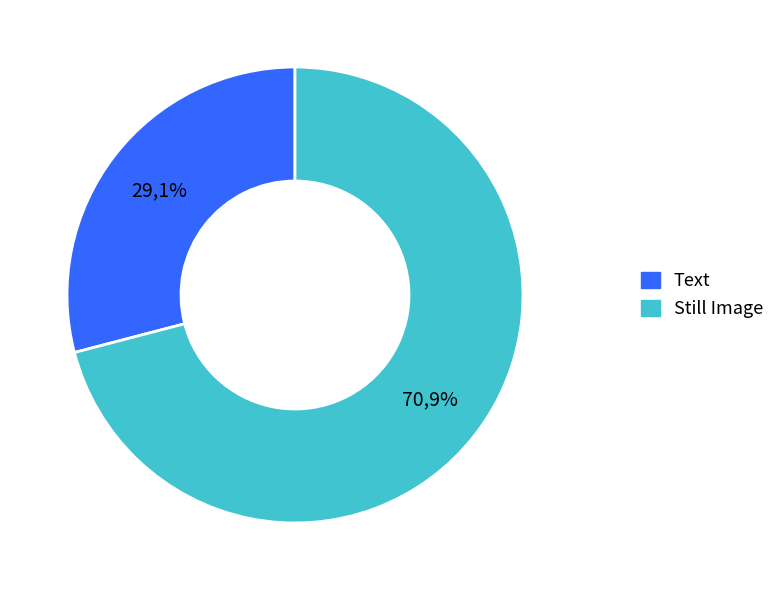

Is the sum of Text and Still Image (1667) greater than half?

Yes